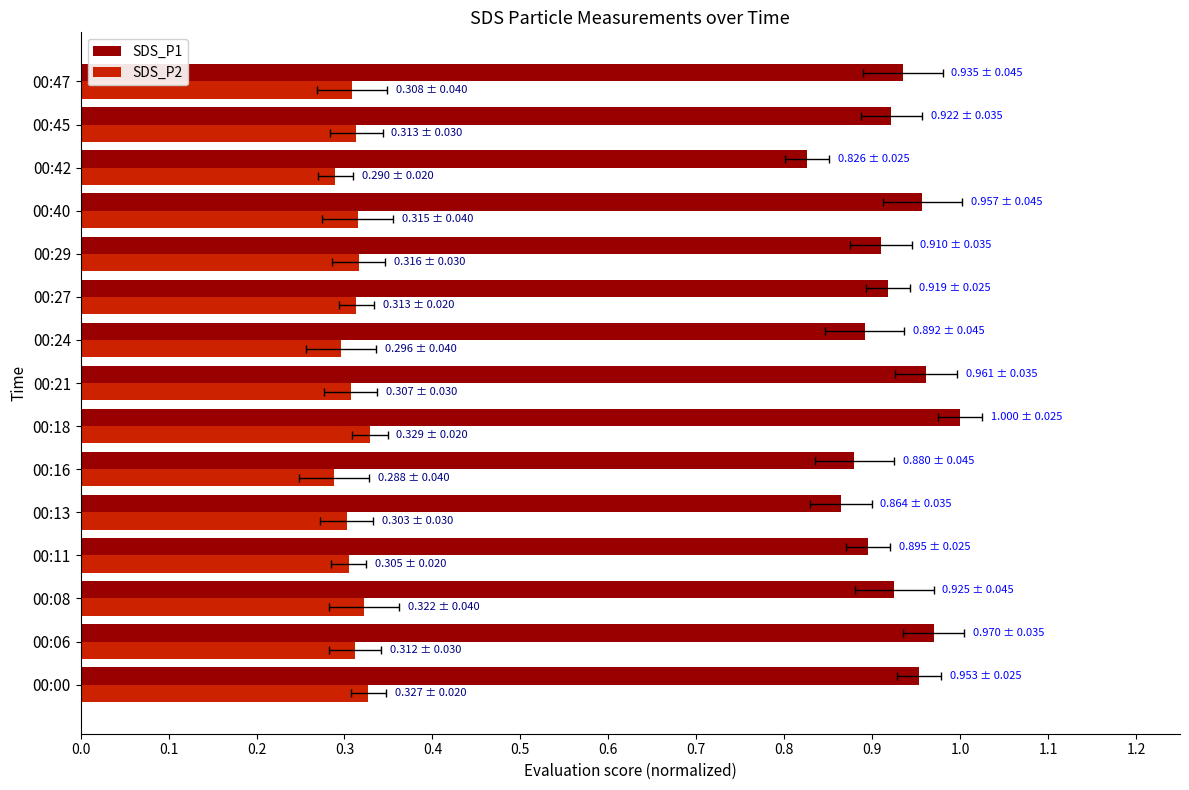

List the series in order of their overall mean, highest first.

SDS_P1, SDS_P2